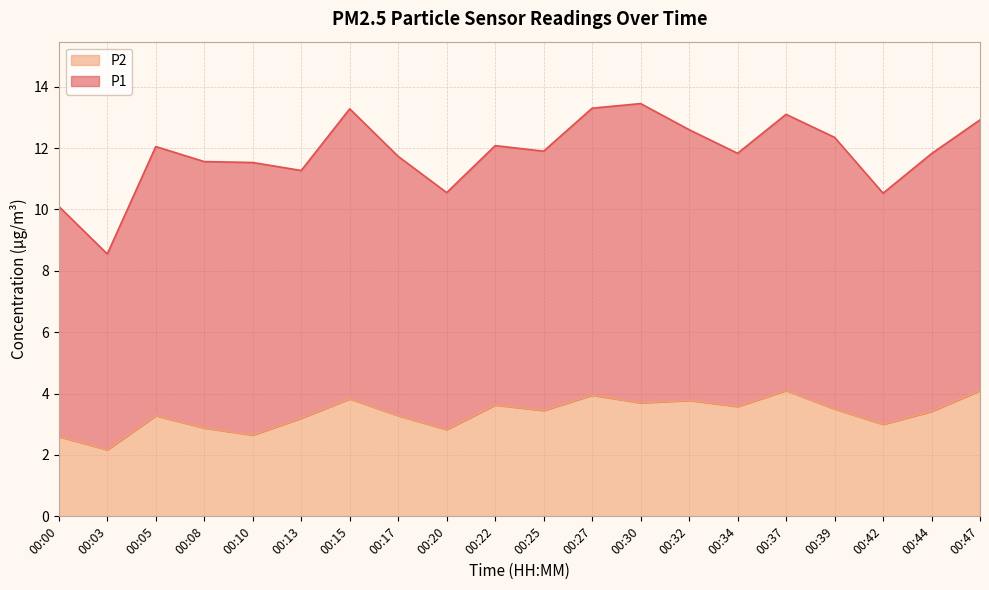

Does the chart have visible grid lines?

Yes